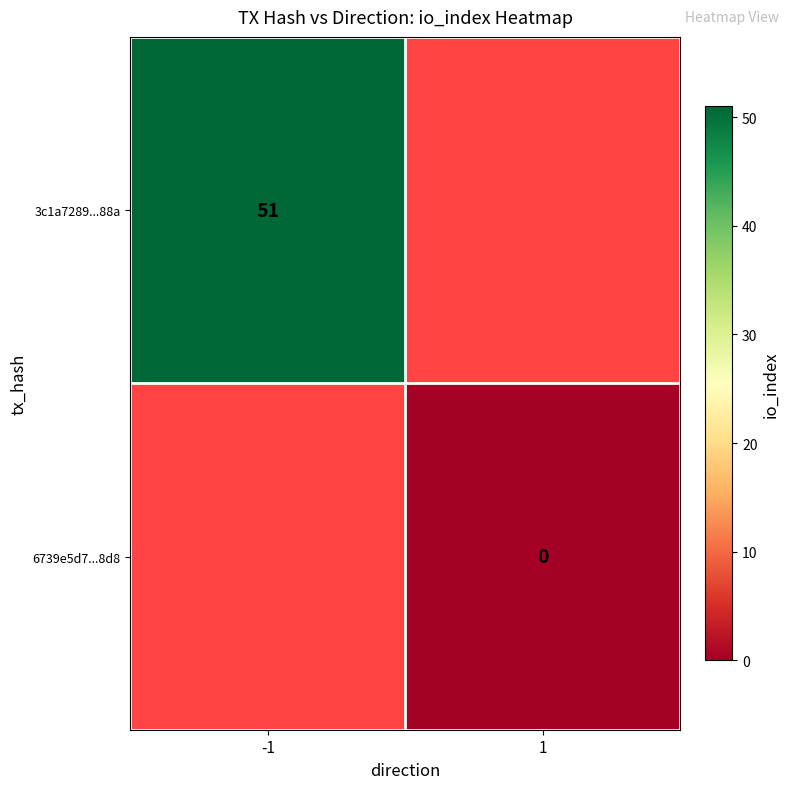

List the series in order of their peak value, highest first.

3c1a7289...88a, 6739e5d7...8d8